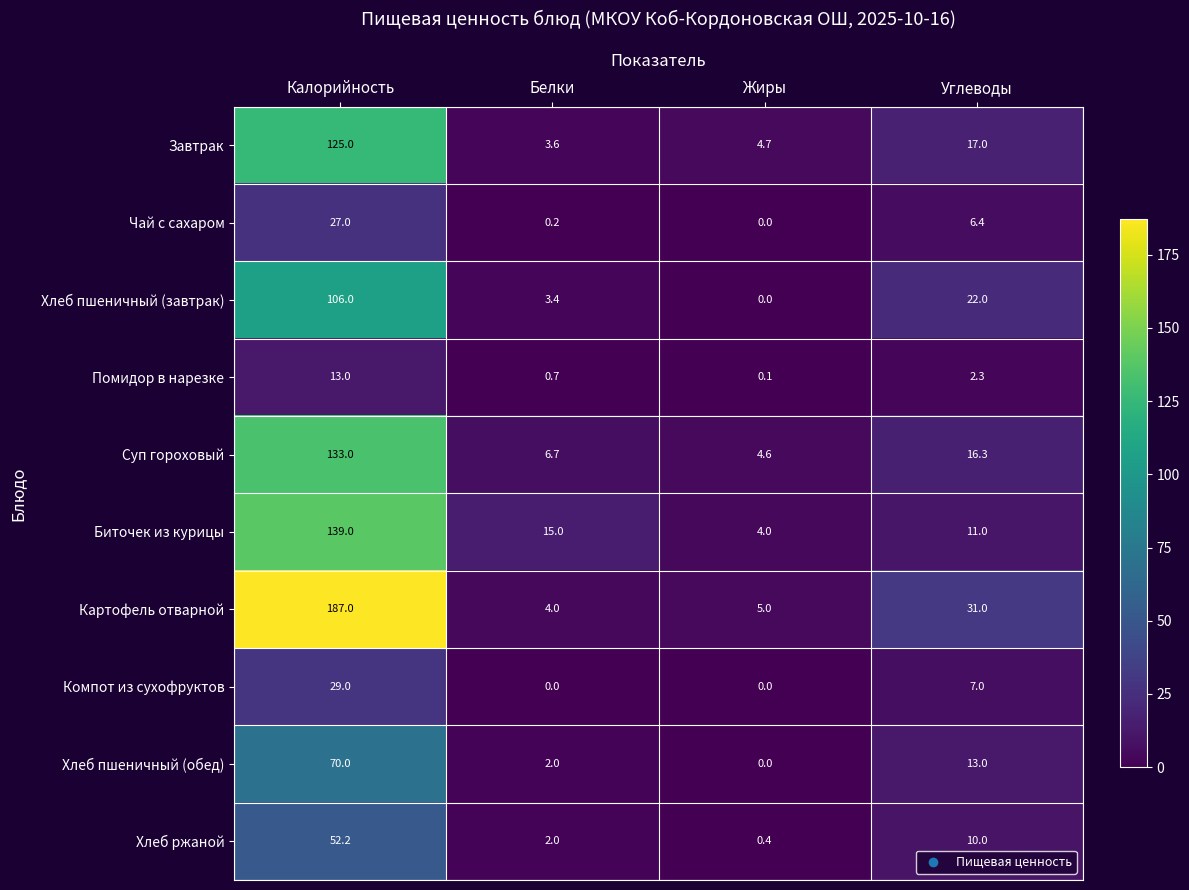

True or false: Картофель отварной has a value of 5.5 at Белки.

False